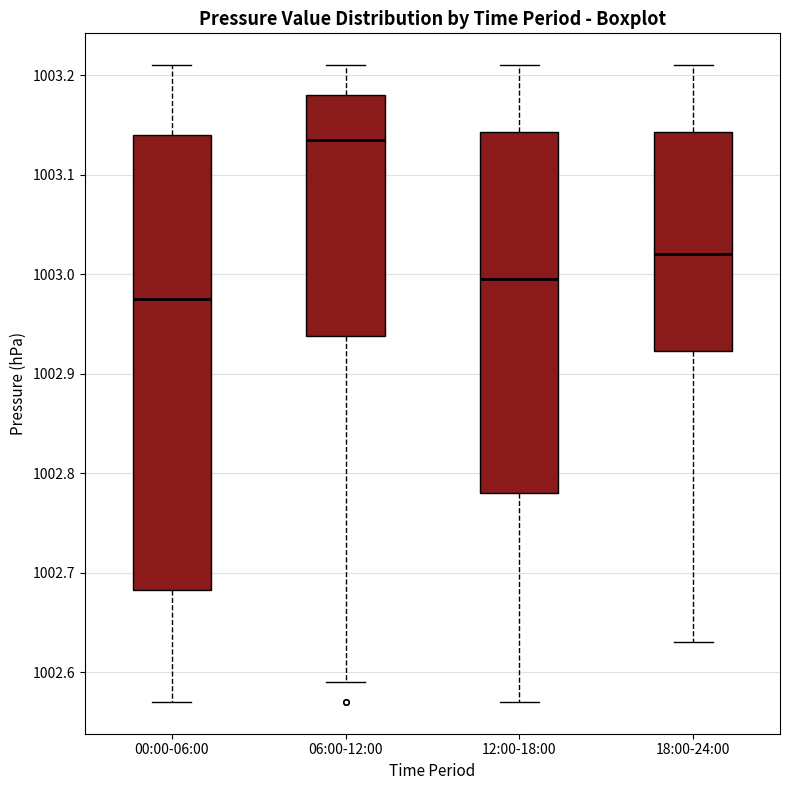

Reading left to right, read every box against the y-axis: the position of its median line, the range the box covers, and the ends of its whiskers. The values are not printed on the chart, so give them approximately, as read against the axis.

00:00-06:00: median 1002.98, box 1002.68 to 1003.14, whiskers 1002.57 to 1003.21
06:00-12:00: median 1003.14, box 1002.94 to 1003.18, whiskers 1002.59 to 1003.21
12:00-18:00: median 1003.00, box 1002.78 to 1003.14, whiskers 1002.57 to 1003.21
18:00-24:00: median 1003.02, box 1002.92 to 1003.14, whiskers 1002.63 to 1003.21